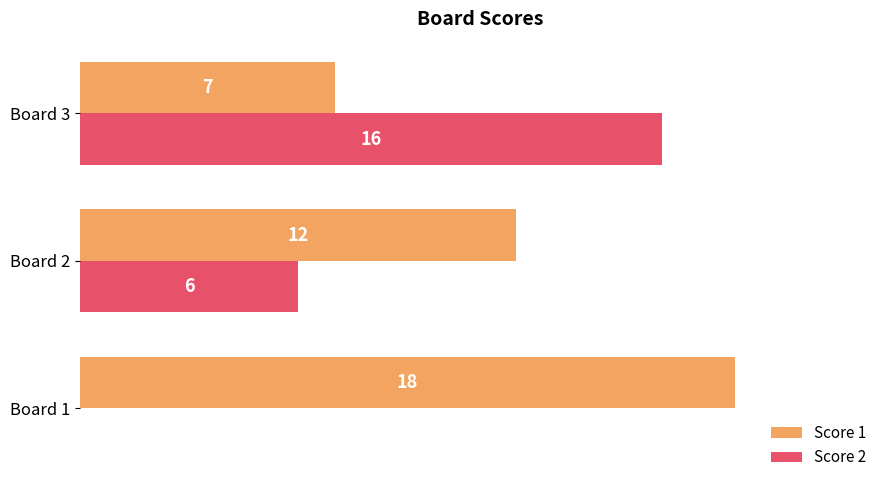

Which category has the highest value in the Score 2 series?

Board 3